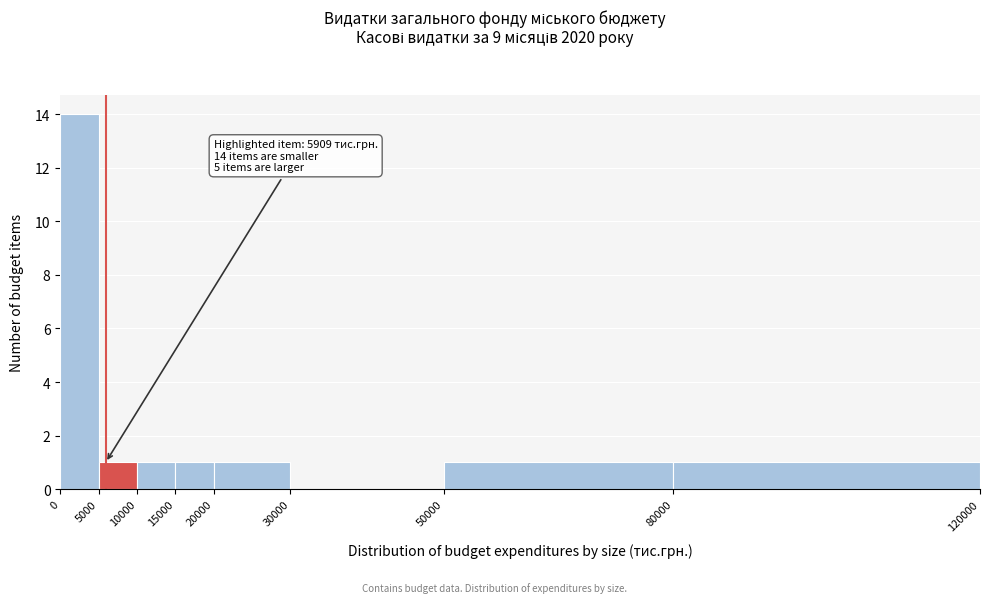

Over which range of the x-axis is the bar tallest?

0 to 5000